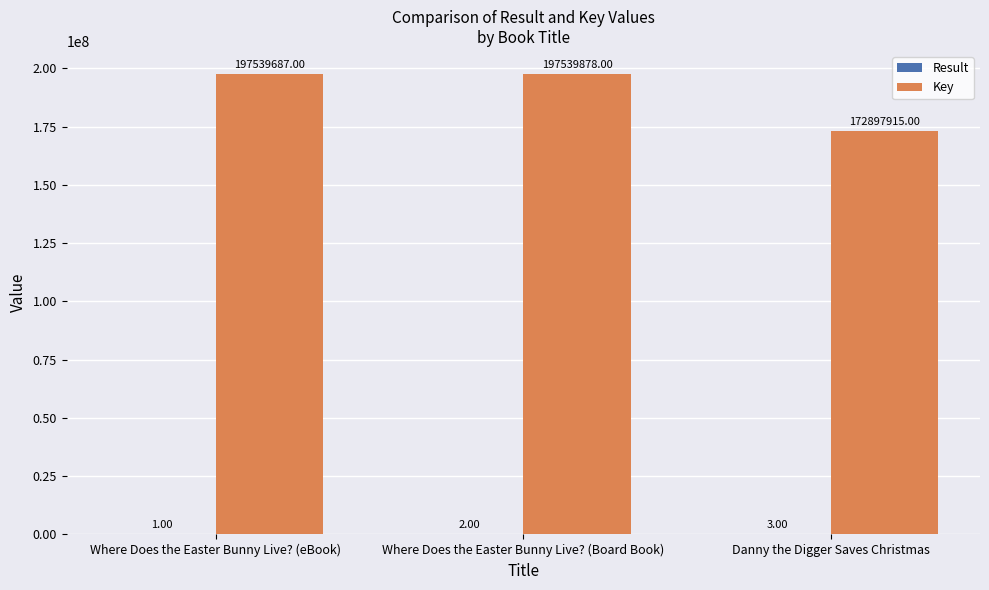

True or false: Key has a value of 172897915 at Danny the Digger Saves Christmas.

True